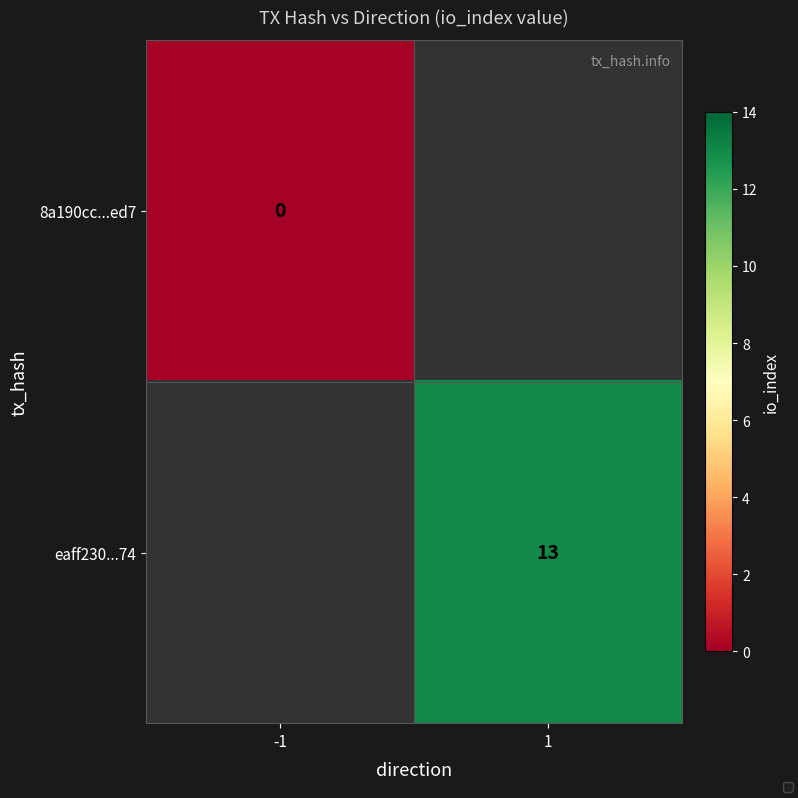

How many categories are shown in the chart?

2